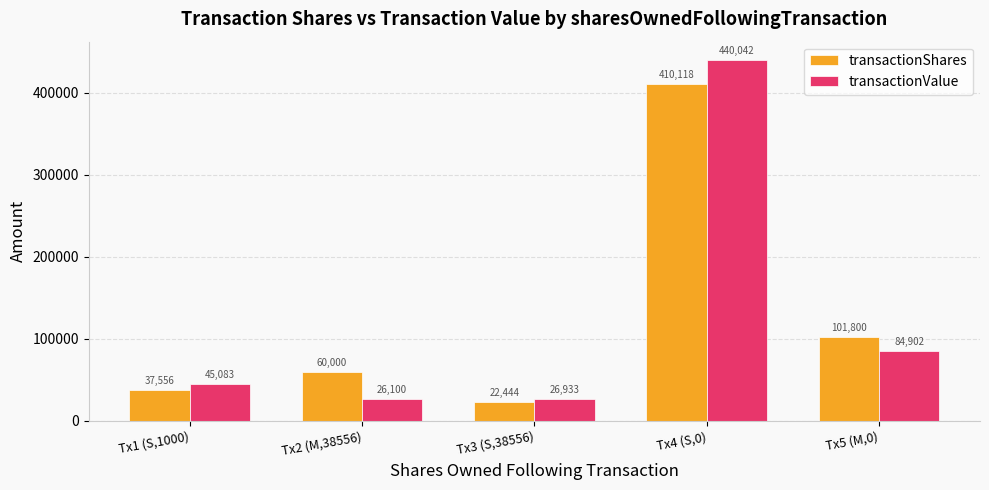

What is the spread (max minus min) of values at Tx5 (M,0)?

16898